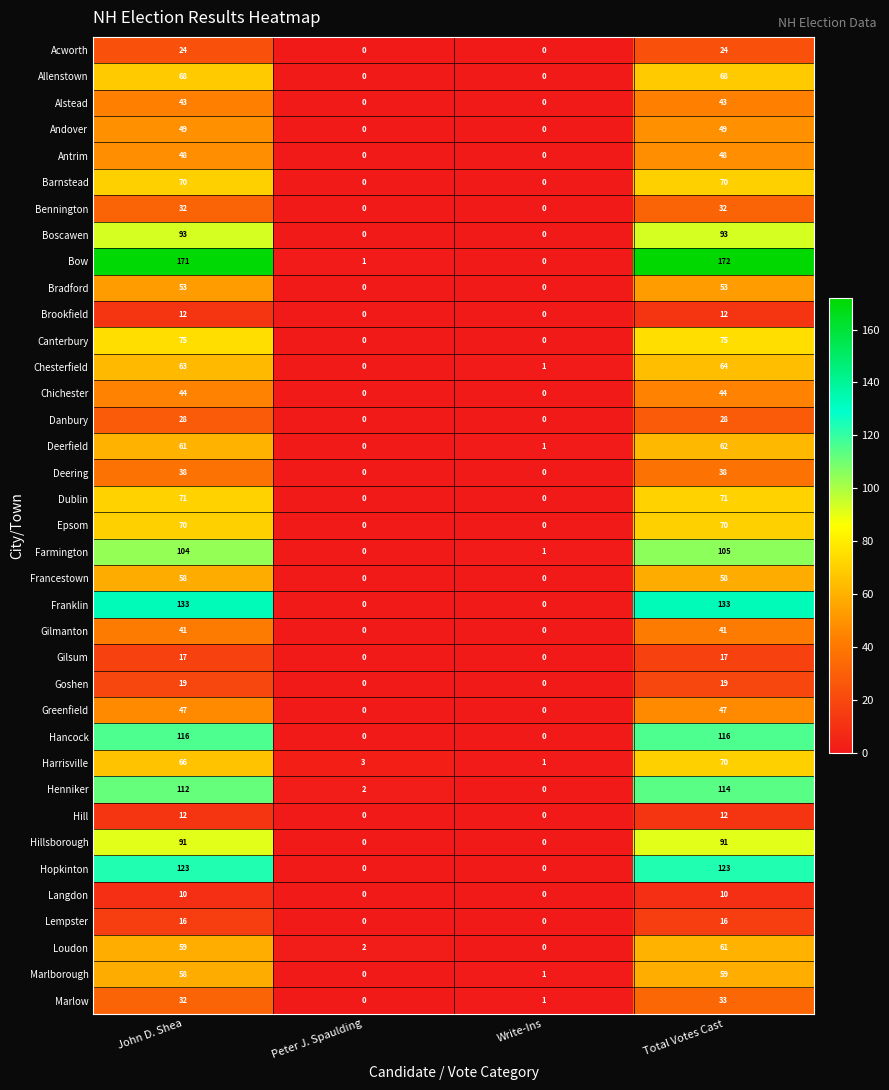

Count the number of data series in this chart.

37